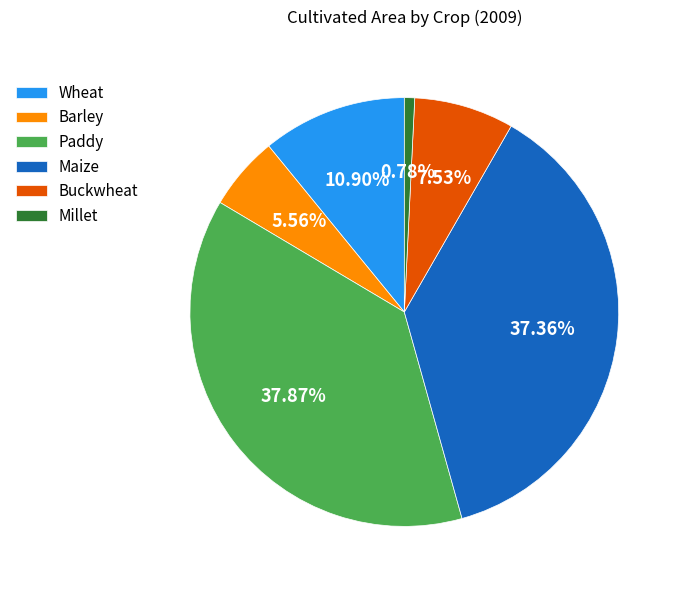

What is the smallest slice in the pie chart?

Millet